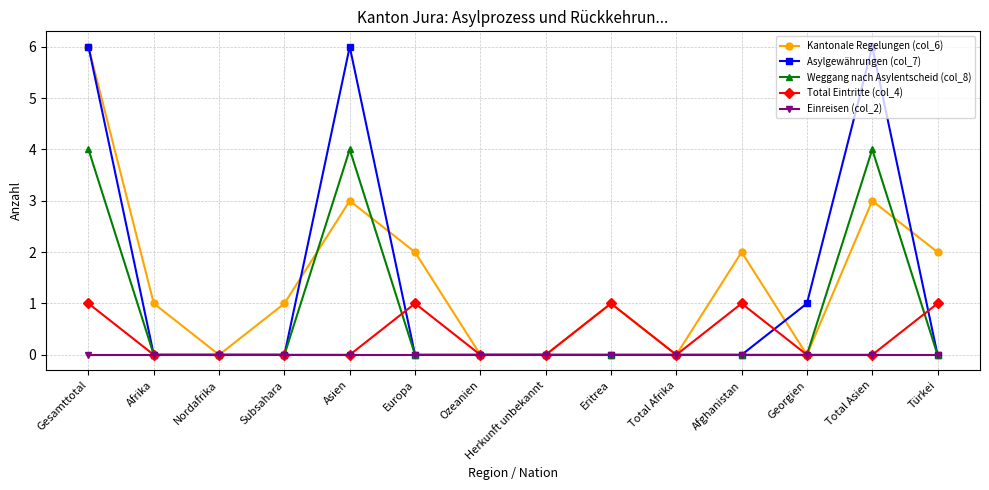

What is the total value across all series at Eritrea?

2